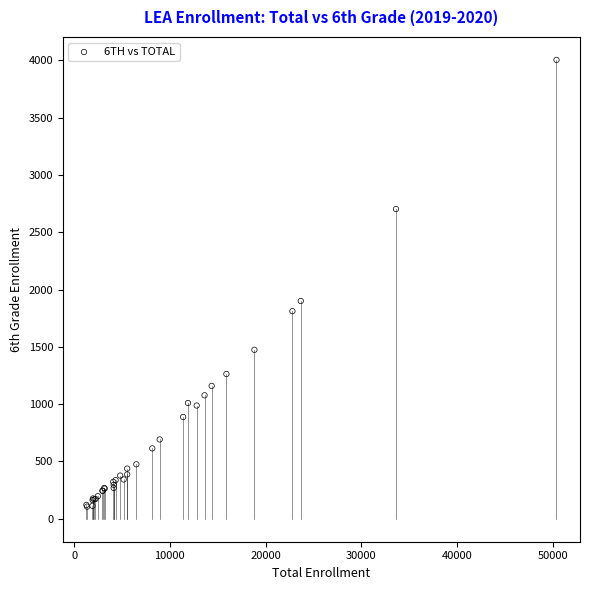

What Y value in the scatter plot is closest to 2054?

1900